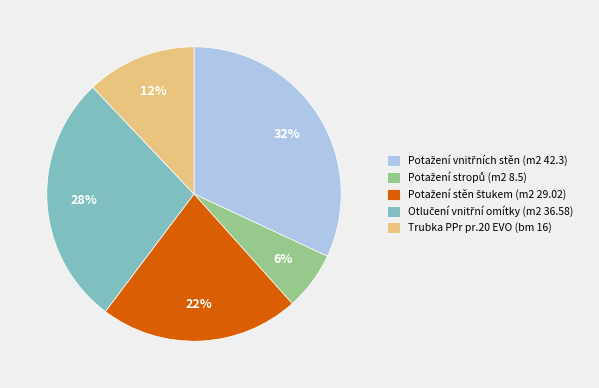

Is there any slice that represents more than half of the pie?

No